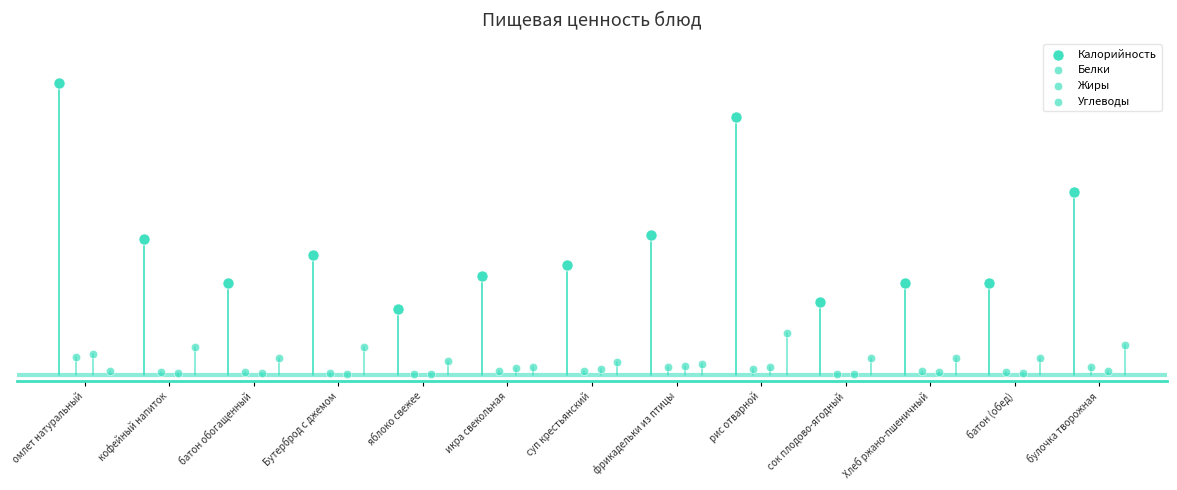

Which series reaches the minimum Y coordinate?

Жиры